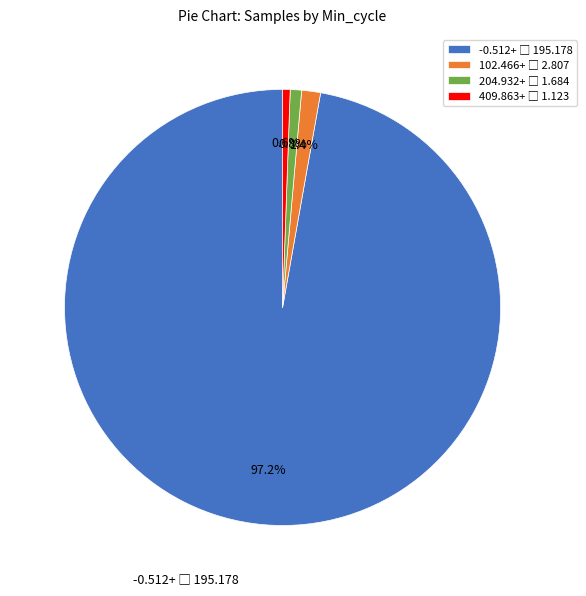

Is there a majority slice in this chart?

Yes